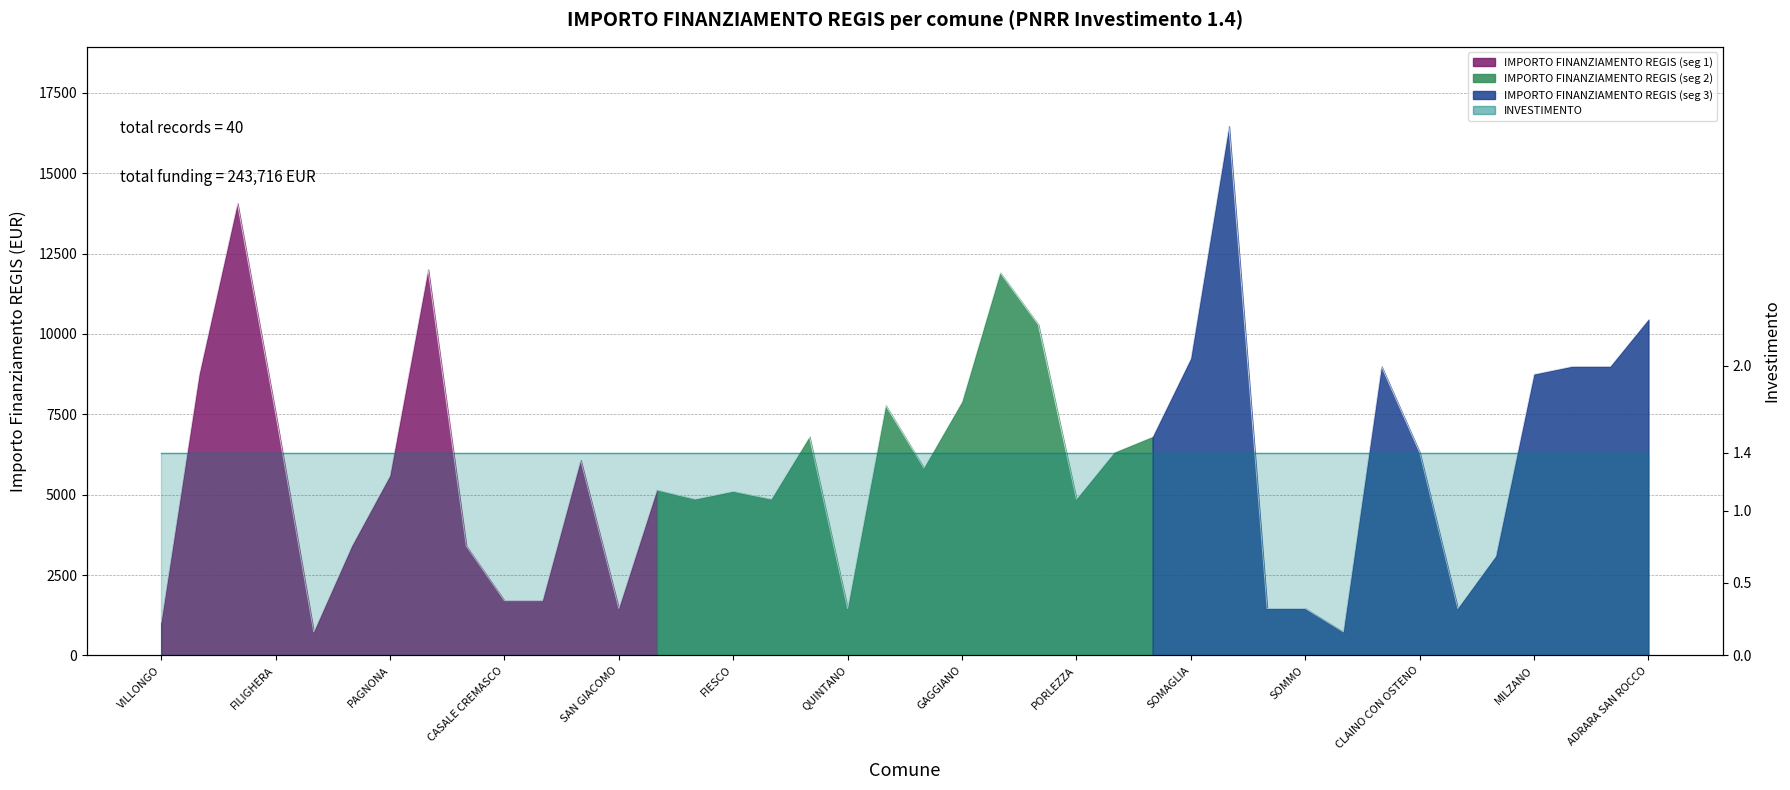

Reading right to left, what are all the values shown in this chart?

ADRARA SAN ROCCO=10449	GABBIONETA B=8991	BORDOLANO=8991	MILZANO=8748	POZZO DADDA=3087	SECUGNAGO=1458	CLAINO CON OSTENO=6318	CODEVILLA=8991	ALAGNA=729	SOMMO=1458	TROVO=1458	MELZO=16464	SOMAGLIA=9234	PORTO VALTRAVAGLIA=6804	TELGATE=6318	PORLEZZA=4860	CASTANO PRIMO=10290	VILLANOVA D=11907	GAGGIANO=7889	LODI VECCHIO=5831	BREME=7776	QUINTANO=1458	CETO=6804	MASLIANICO=4860	FIESCO=5103	VISTARINO=4860	OFFANENGO=5145	SAN GIACOMO=1458	INARZO=6075	CASALMORANO=1701	CASALE CREMASCO=1701	SANGIANO=3402	BUSSERO=12005	PAGNONA=5589	BRENNA=3402	ZECCONE=729	FILIGHERA=7533	VILLA CORTESE=14063	GORNO=8748	VILLONGO=1029